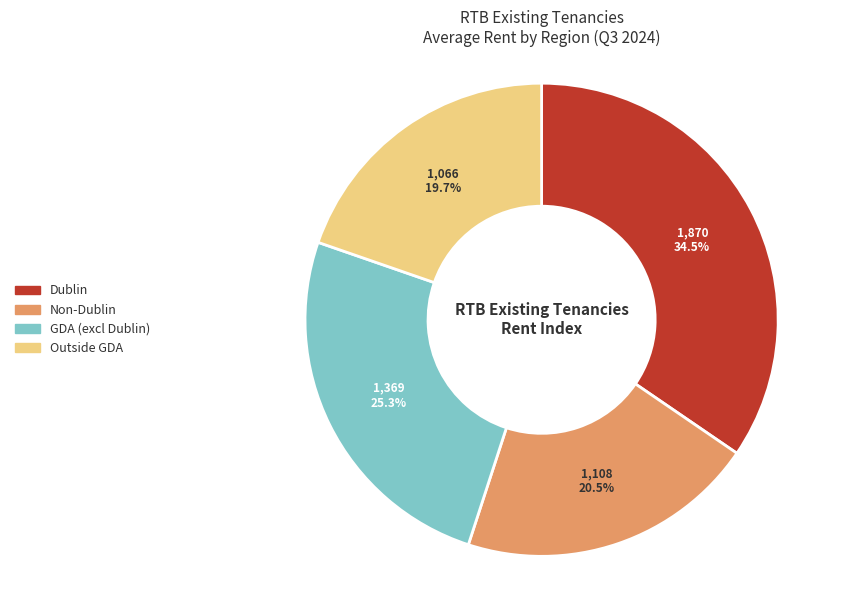

Does any single category account for the majority?

No